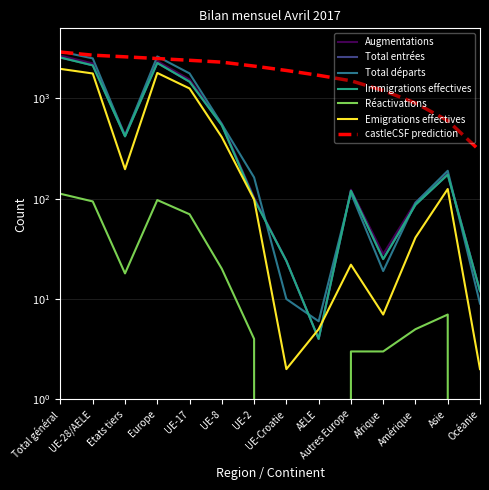

How many data points in Augmentations are less than 181?

7